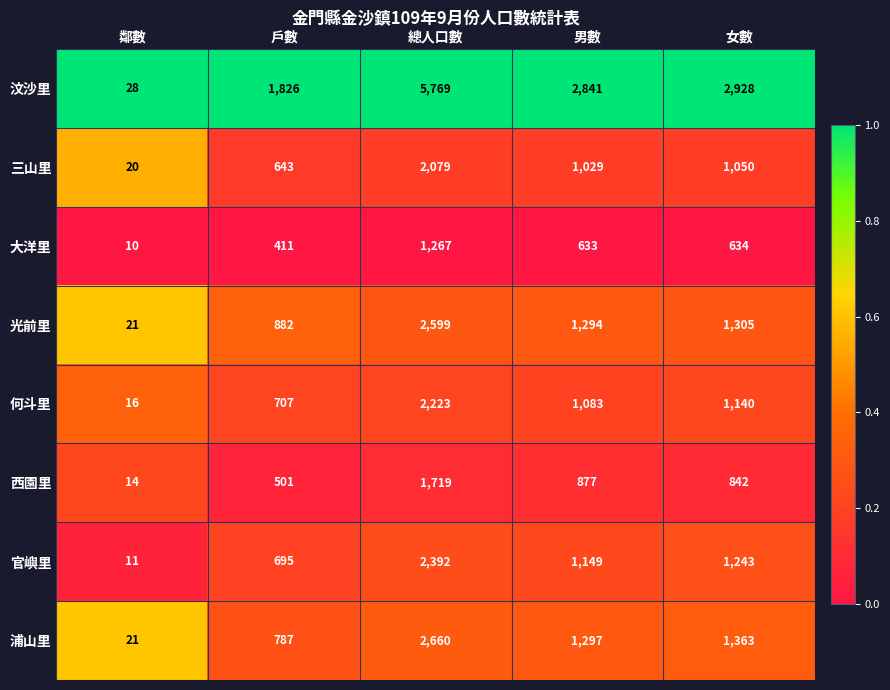

What is the highest value of the 西園里 series?

1719